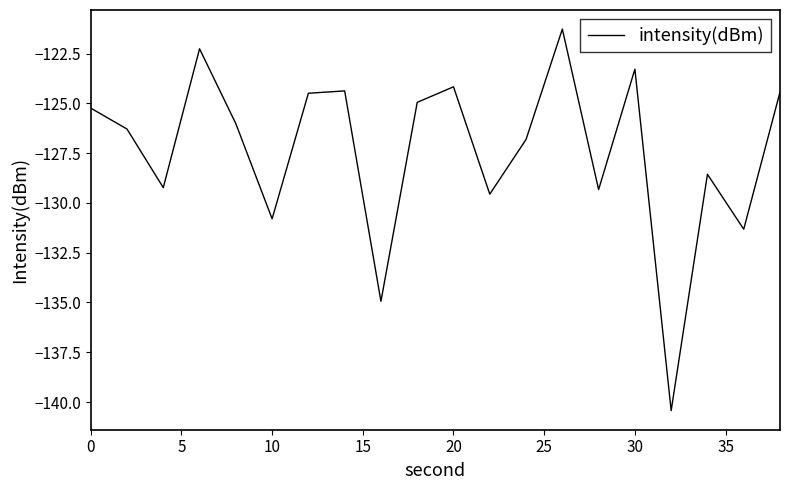

What is the maximum value shown in the chart?

-121.3